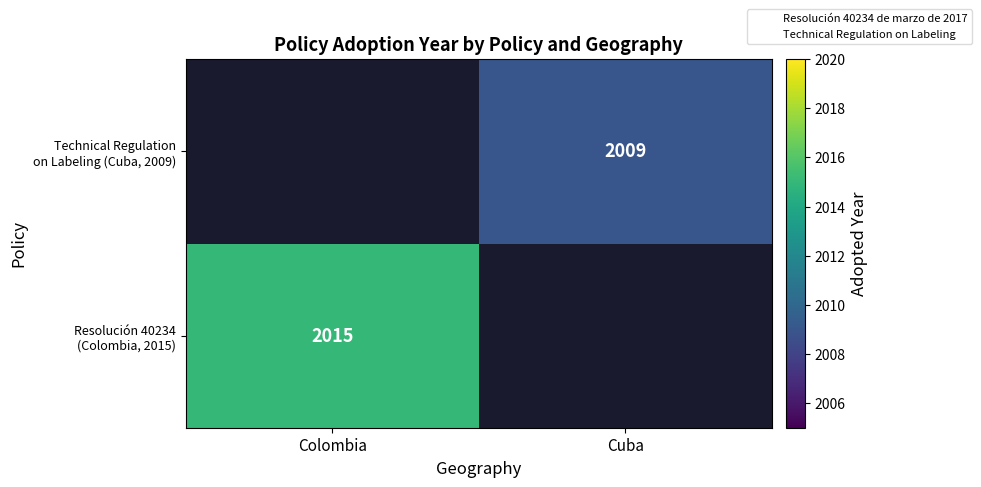

Which series has the largest range (max minus min)?

Resolución 40234 (Colombia, 2015)